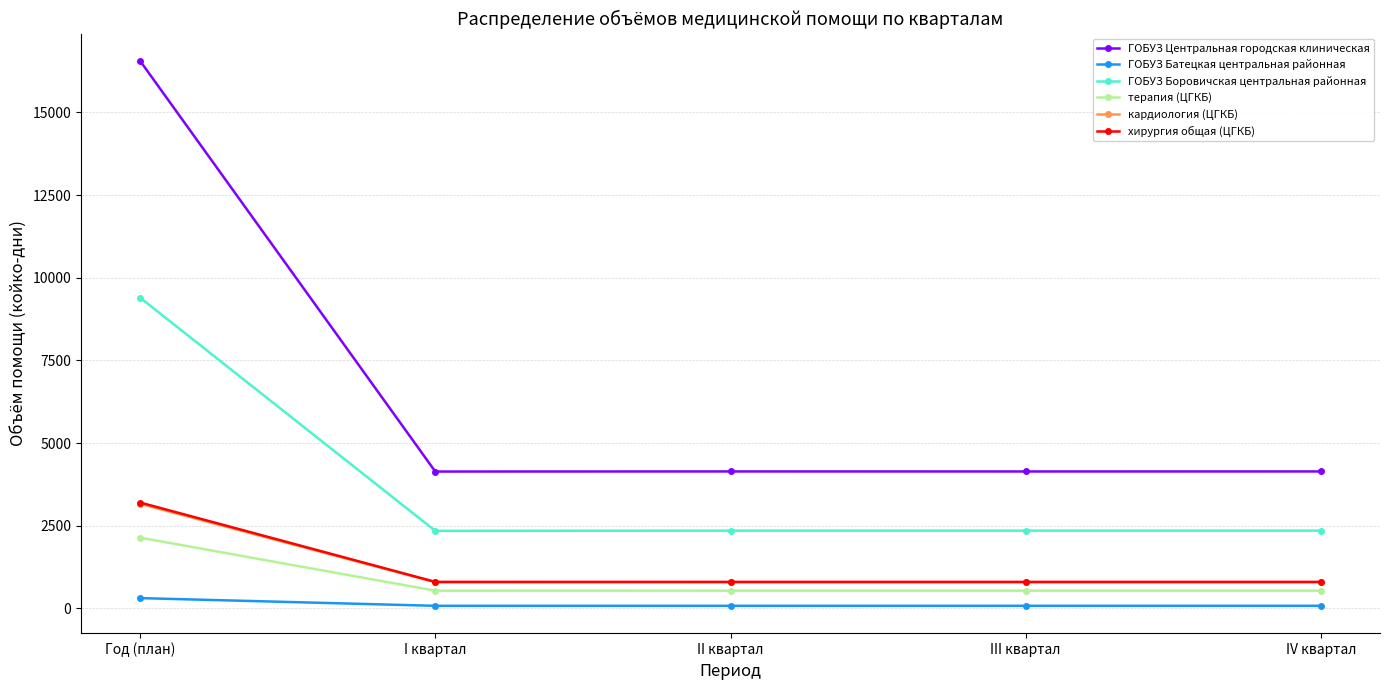

At which category does the chart reach its peak across all series?

Год (план)